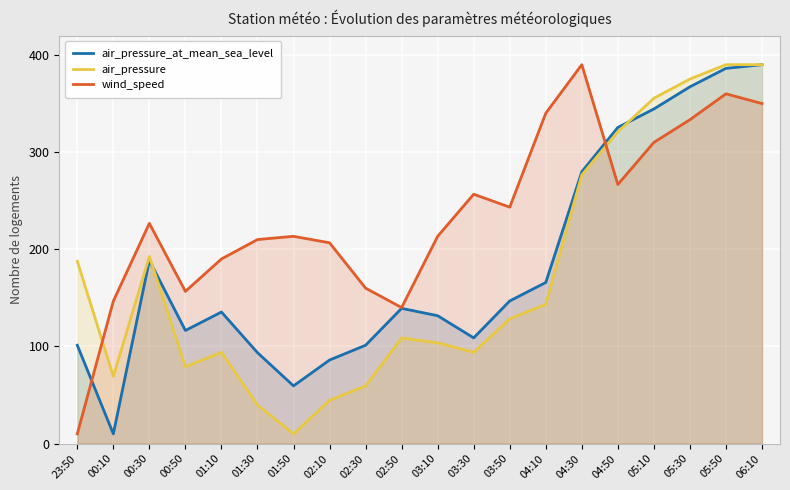

True or false: air_pressure_at_mean_sea_level has a value of 562.1 at 04:50.

False